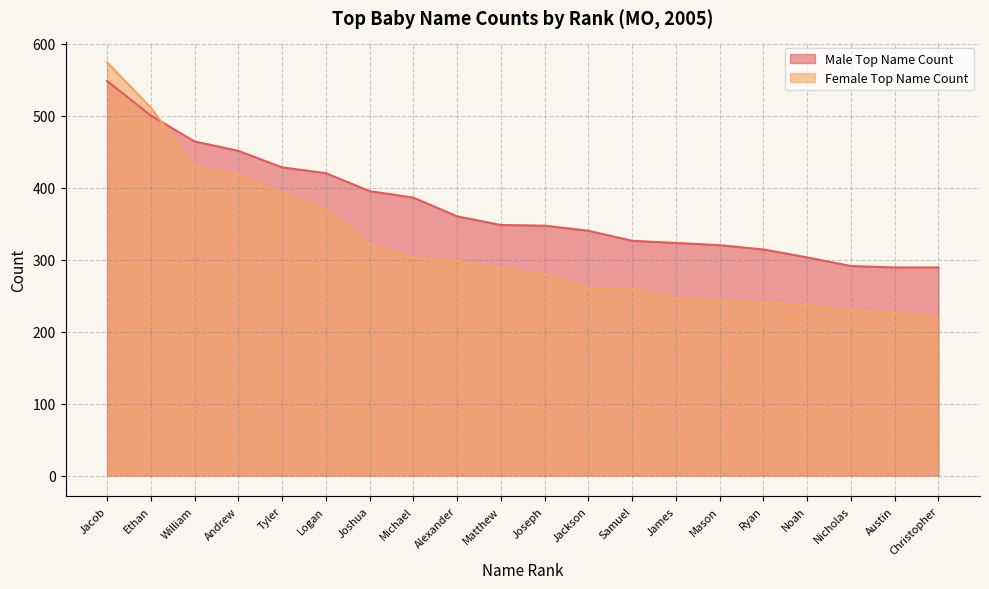

List the series in order of their peak value, lowest first.

Male Top Name Count, Female Top Name Count